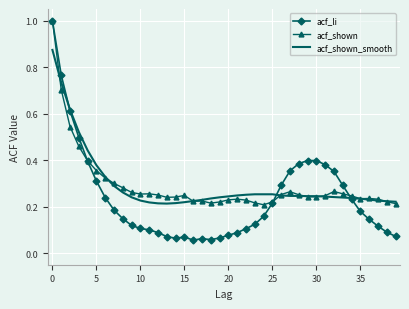

What is the maximum value for acf_shown?

1.0